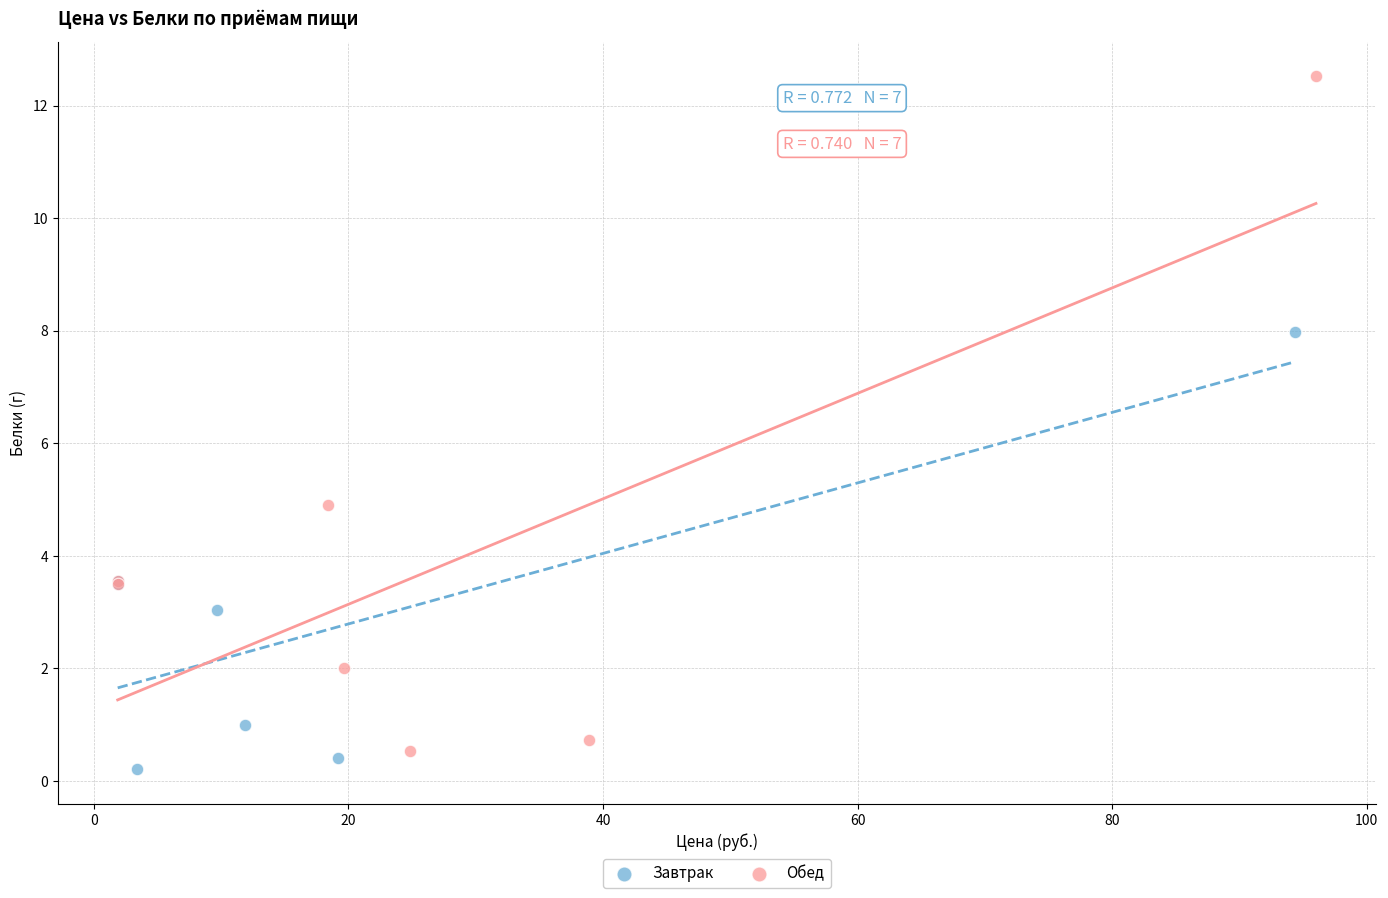

Which series contains the highest Y value?

Обед